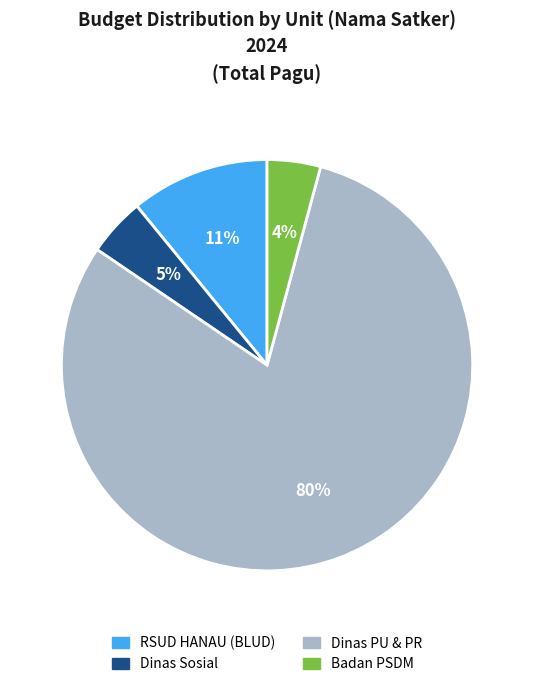

What is the ratio of the value at Badan PSDM to the value at RSUD HANAU (BLUD)?

0.4